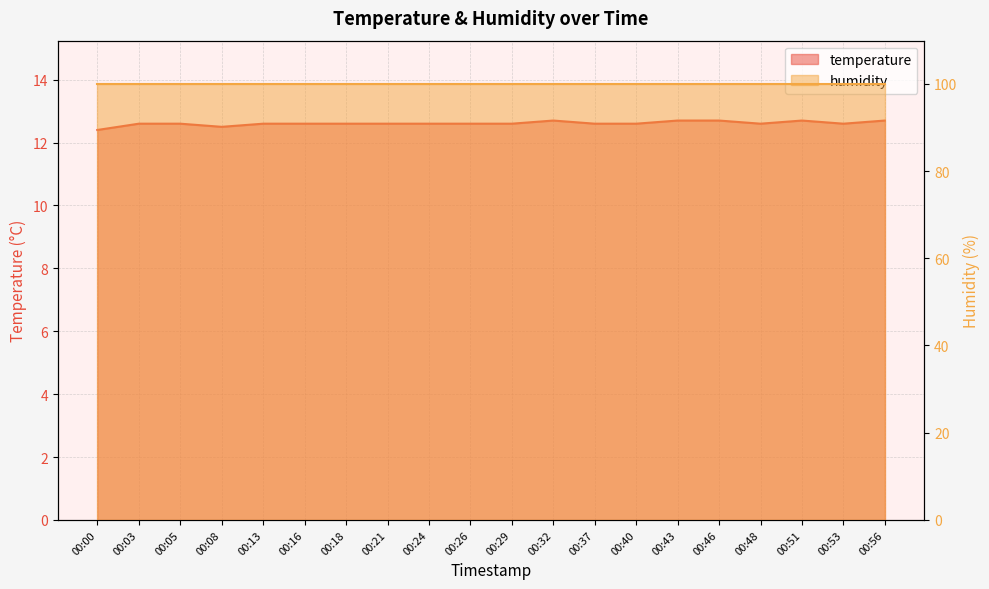

Rank the categories by value from highest to lowest.

00:32, 00:43, 00:46, 00:51, 00:56, 00:03, 00:05, 00:13, 00:16, 00:18, 00:21, 00:24, 00:26, 00:29, 00:37, 00:40, 00:48, 00:53, 00:08, 00:00